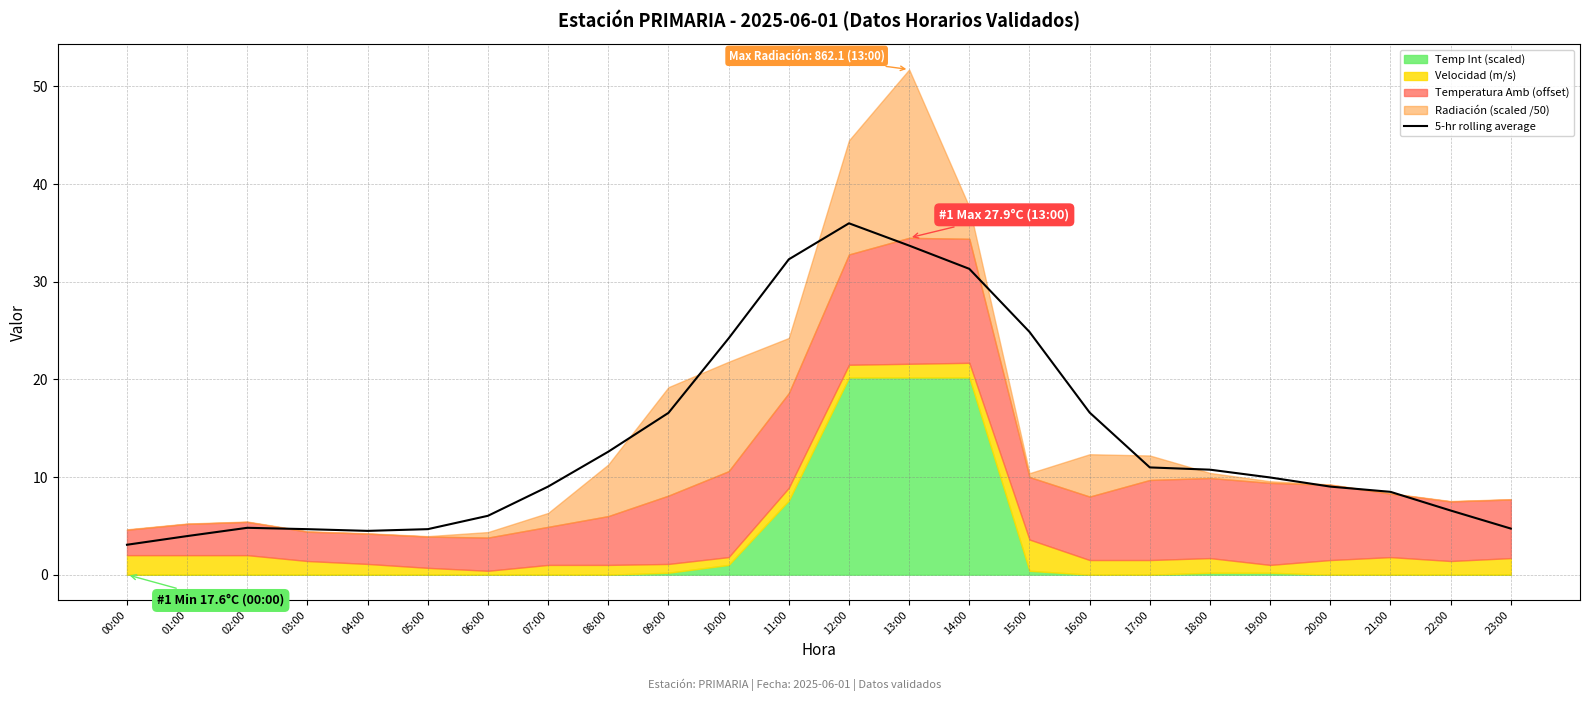

What is the lowest value of the 5-hr rolling average series?

3.1